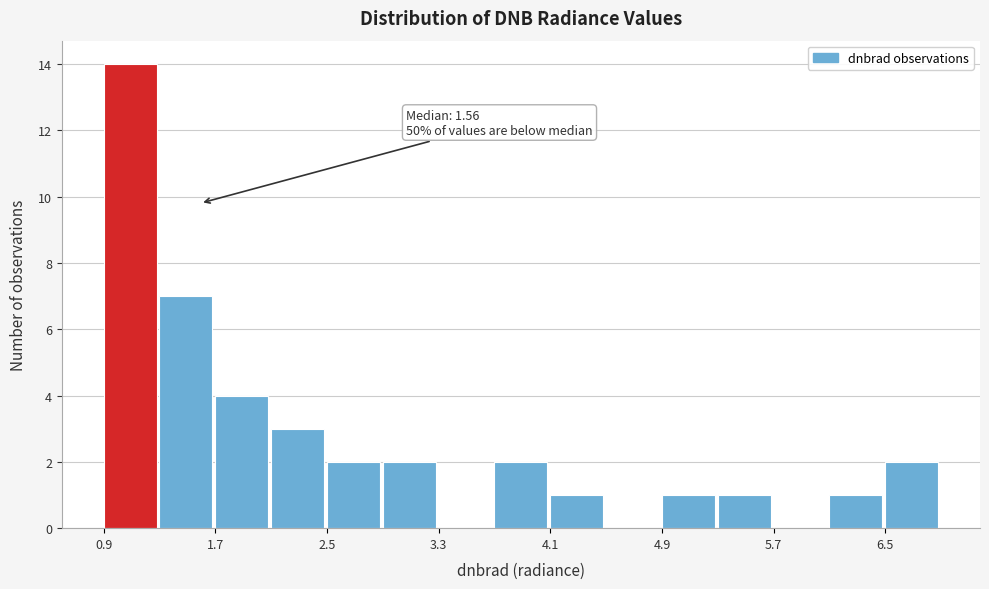

Over which range of the x-axis is the bar tallest?

0.9 to 1.3